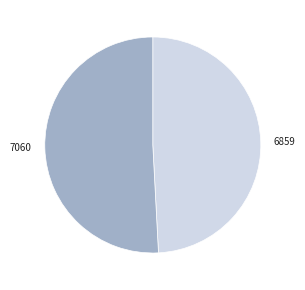

Rank the categories by value from lowest to highest.

6859, 7060